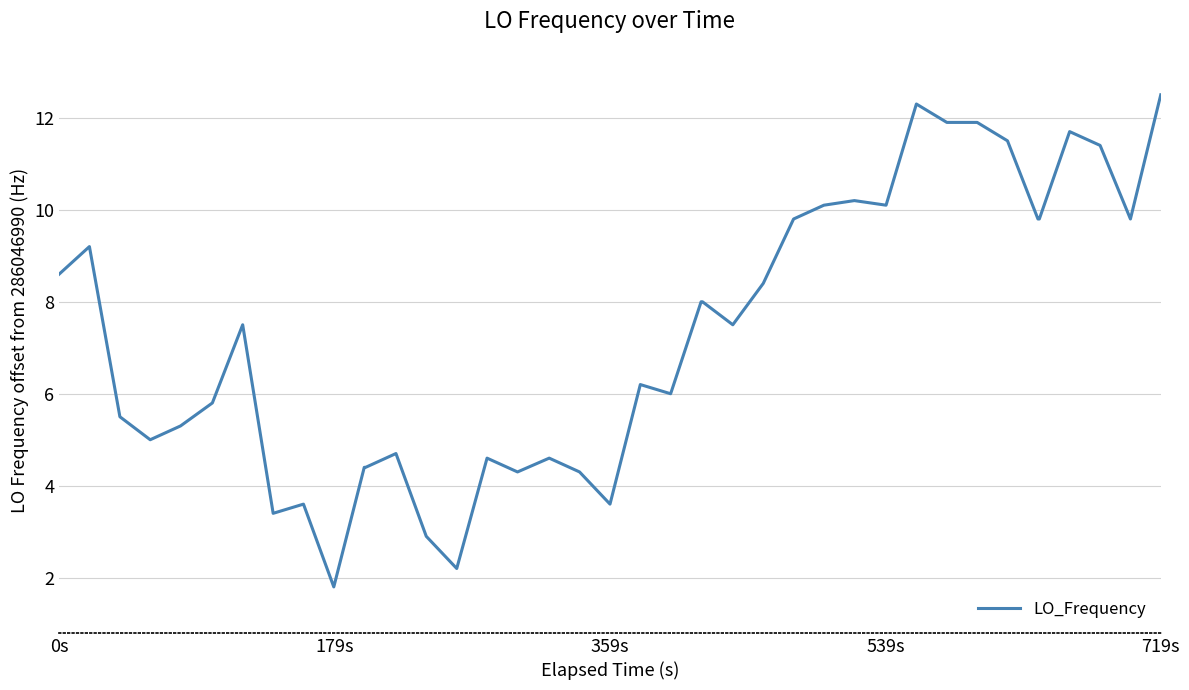

What is the difference between the maximum and minimum values?

10.7